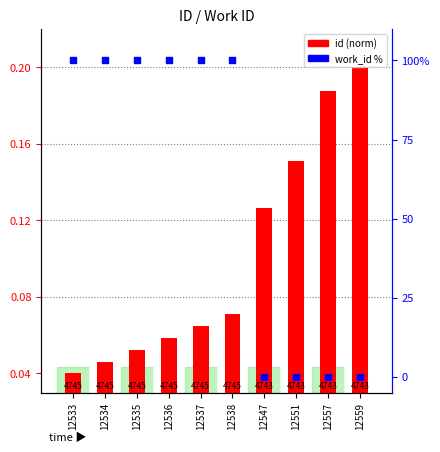

Is the value of work_id (percentile) at 12537 greater than the value of id (norm) at 12559?

Yes